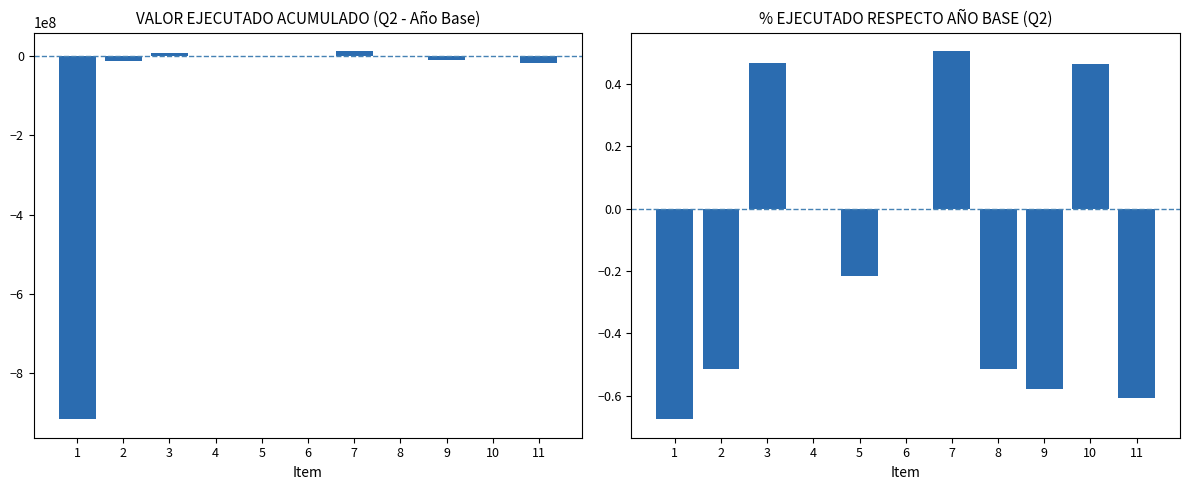

The VALOR EJECUTADO Q2 series shows 0.0 at 4. True or false?

True